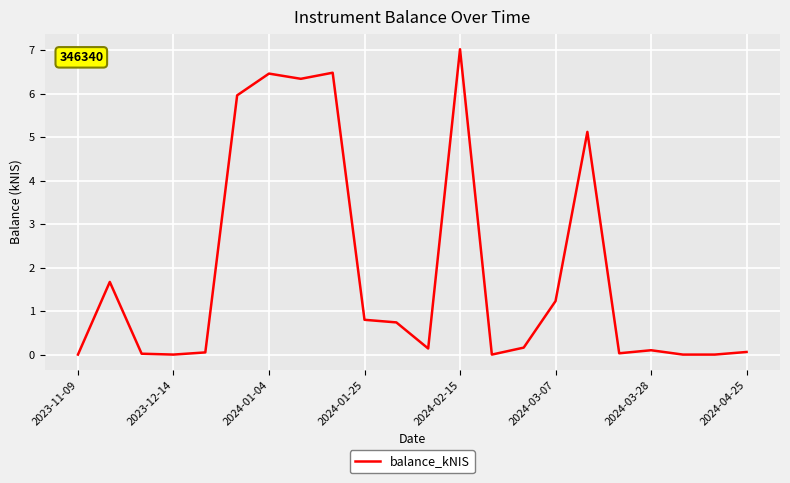

What is the maximum value shown in the chart?

7.0